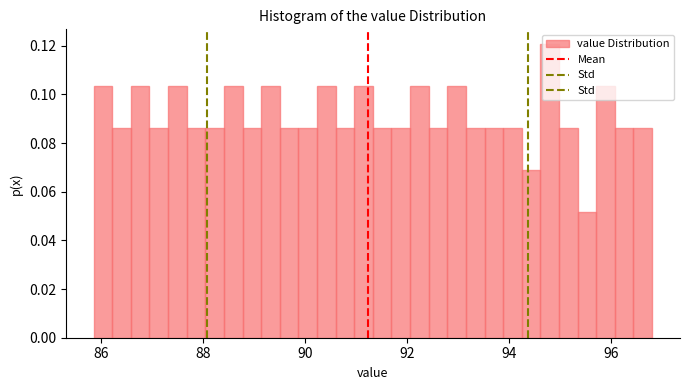

Around what value on the x-axis is the tallest bar? Give the approximate position of its centre, as read against the axis.

94.8